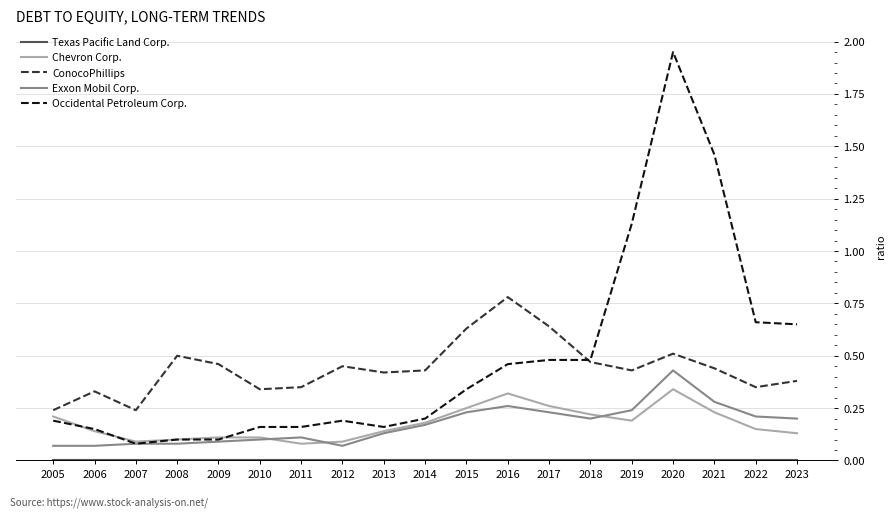

What is the spread (max minus min) of values at 2016?

0.8